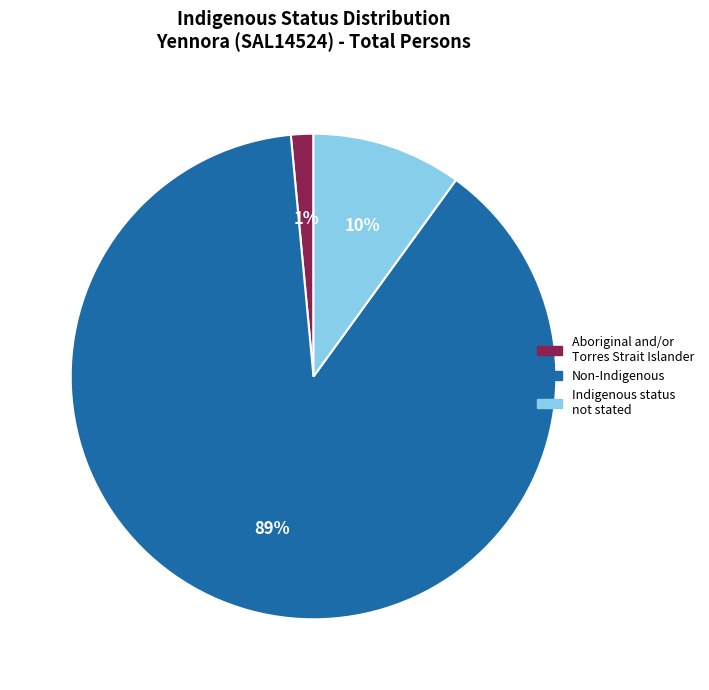

To the nearest percent, what is the combined percentage of Non-Indigenous and Indigenous status not stated?

99%